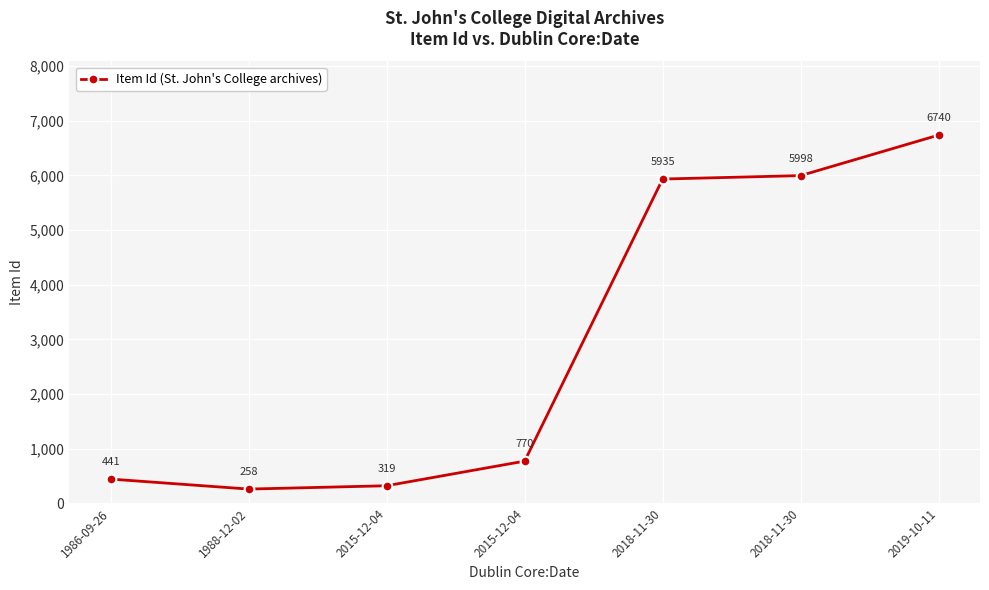

True or false: there are more than 2 points higher than both neighbors.

False